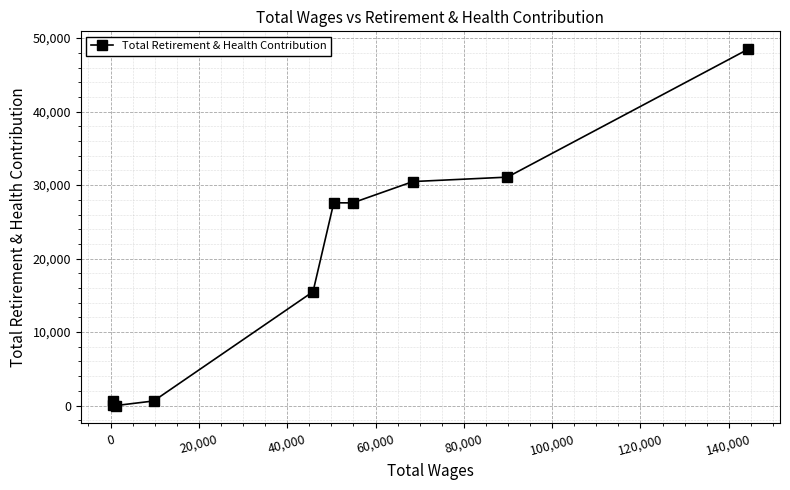

What is the difference between the second highest and minimum values?

31086